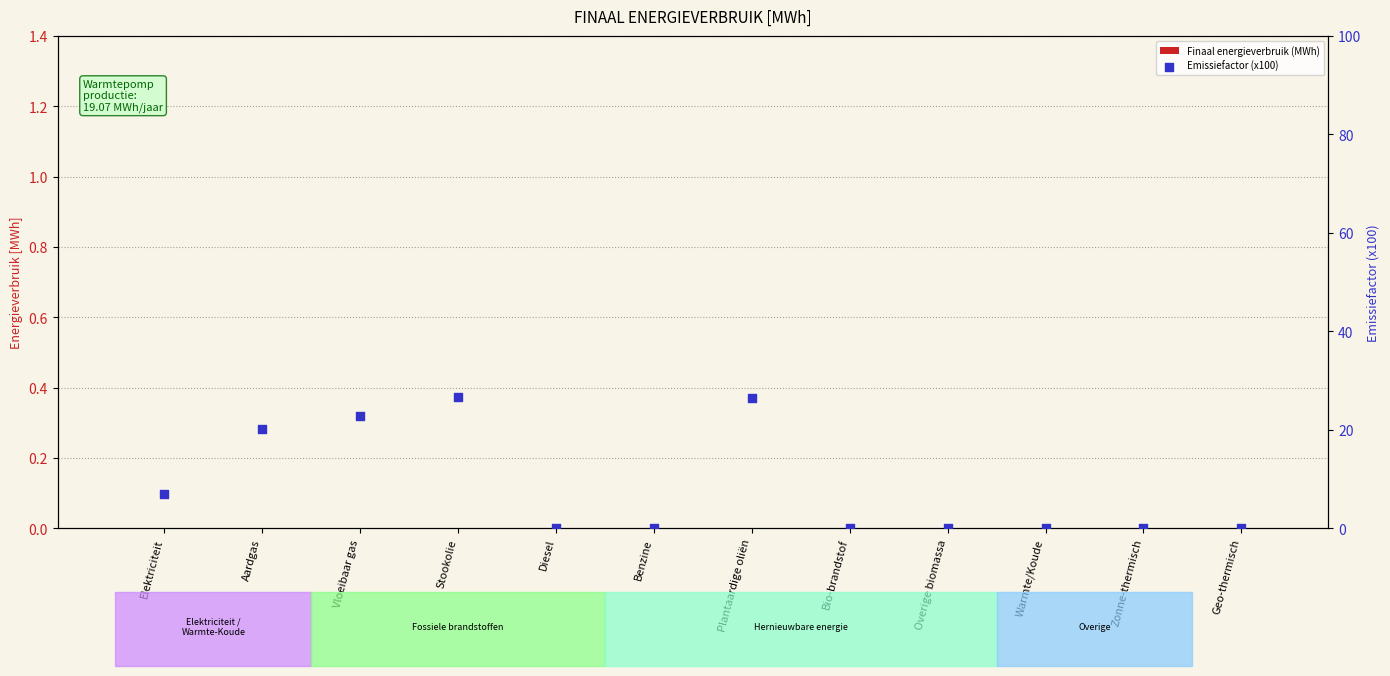

Which series has the largest total across all categories?

Emissiefactor (x100)